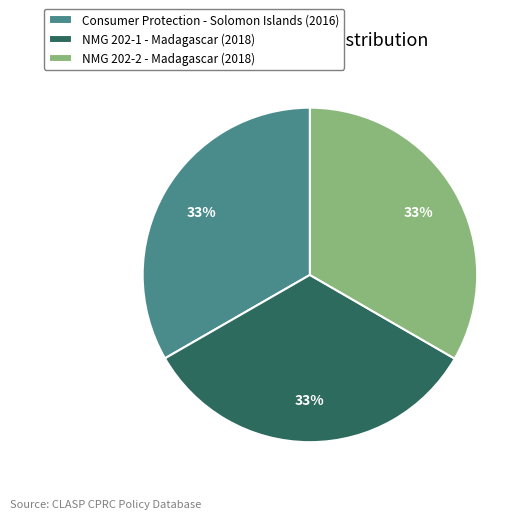

Combined, do Consumer Protection - Solomon Islands (2016) and NMG 202-1 - Madagascar (2018) account for over 50%?

Yes